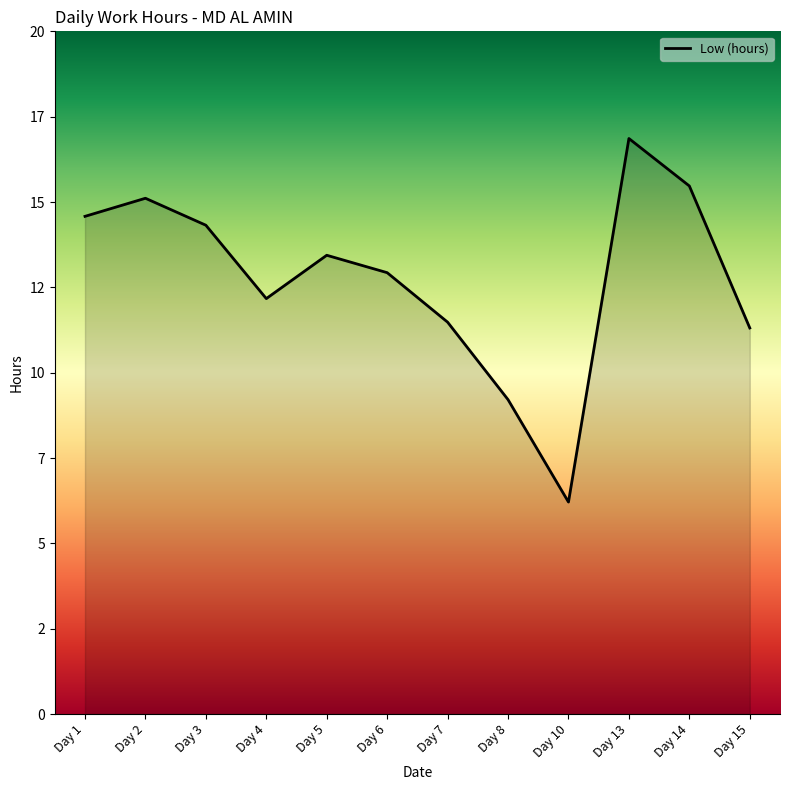

Rank the categories by value from highest to lowest.

Day 13, Day 14, Day 2, Day 1, Day 3, Day 5, Day 6, Day 4, Day 7, Day 15, Day 8, Day 10